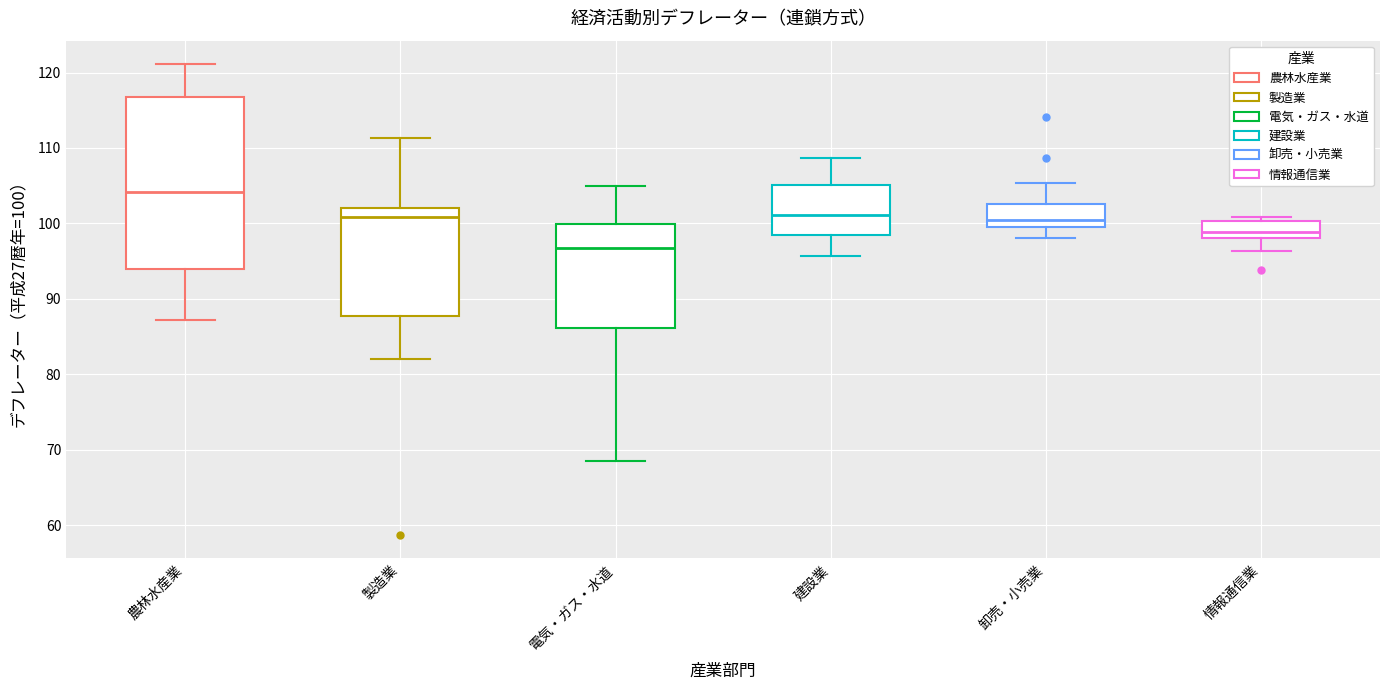

Reading left to right, transcribe this box plot: for each box, give where its median line is, the range the box spans, and where its two whiskers end, as read against the y-axis. The values are not printed on the chart, so give them approximately, as read against the axis.

農林水産業: median 104, box 94 to 117, whiskers 87 to 121
製造業: median 101, box 88 to 102, whiskers 82 to 111
電気・ガス・水道: median 97, box 86 to 100, whiskers 69 to 105
建設業: median 101, box 98 to 105, whiskers 96 to 109
卸売・小売業: median 100 (just above the box's lower edge), box 100 to 103, whiskers 98 to 105
情報通信業: median 99, box 98 to 100, whiskers 96 to 101